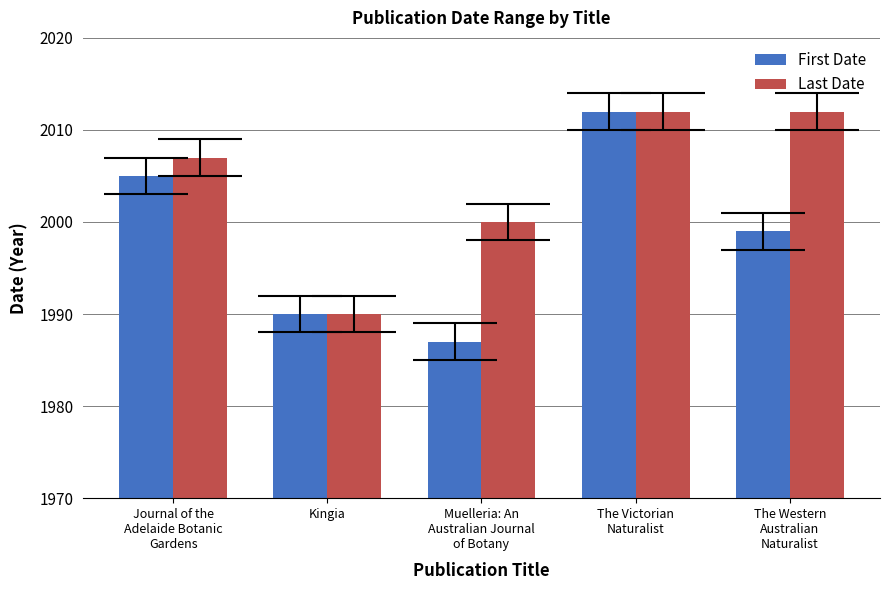

Reading left to right, transcribe all the data shown in this chart.

First Date: Journal of the
Adelaide Botanic
Gardens=2005	Kingia=1990	Muelleria: An
Australian Journal
of Botany=1987	The Victorian
Naturalist=2012	The Western
Australian
Naturalist=1999
Last Date: Journal of the
Adelaide Botanic
Gardens=2007	Kingia=1990	Muelleria: An
Australian Journal
of Botany=2000	The Victorian
Naturalist=2012	The Western
Australian
Naturalist=2012